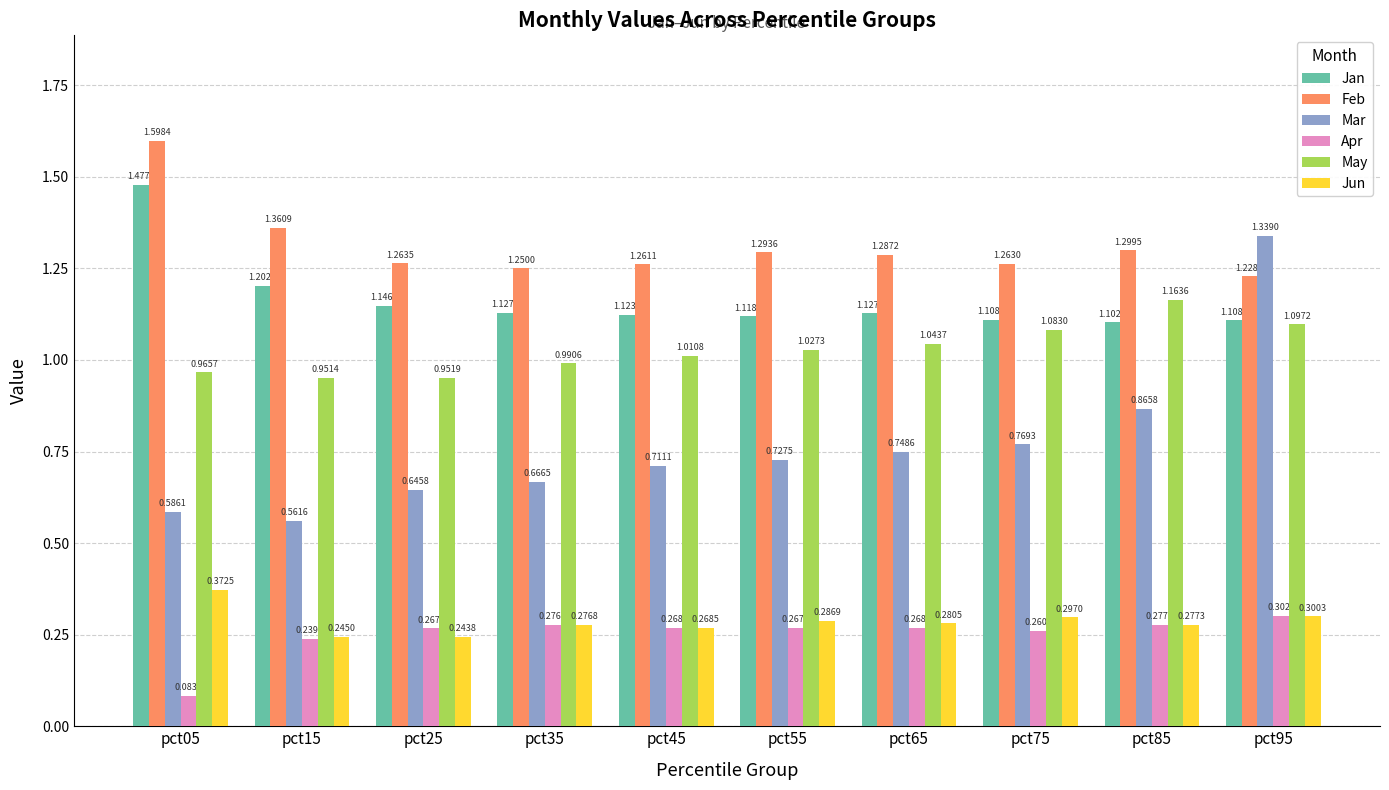

What is the sum of all Jun values?

2.8